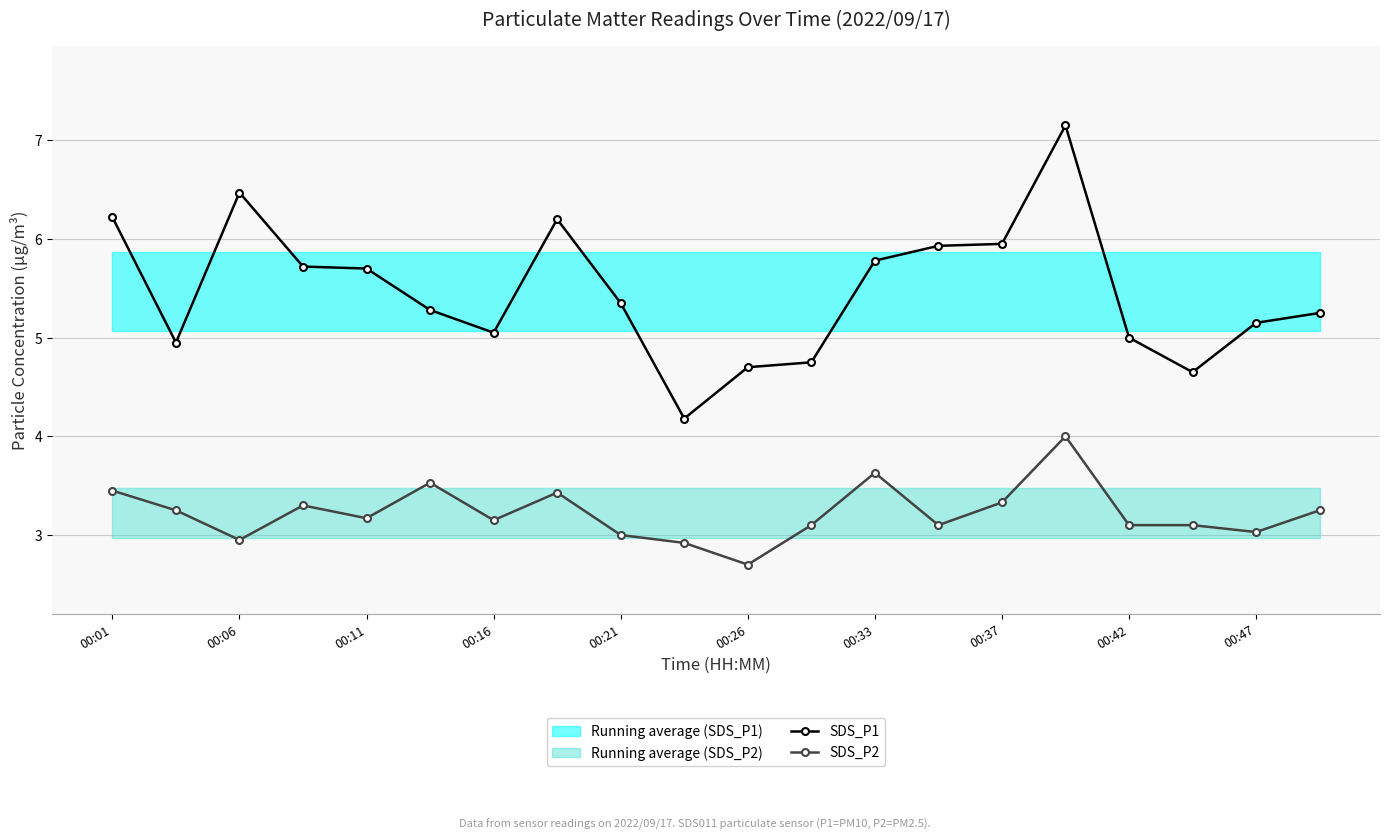

What is the lowest value of the SDS_P2 series?

2.7